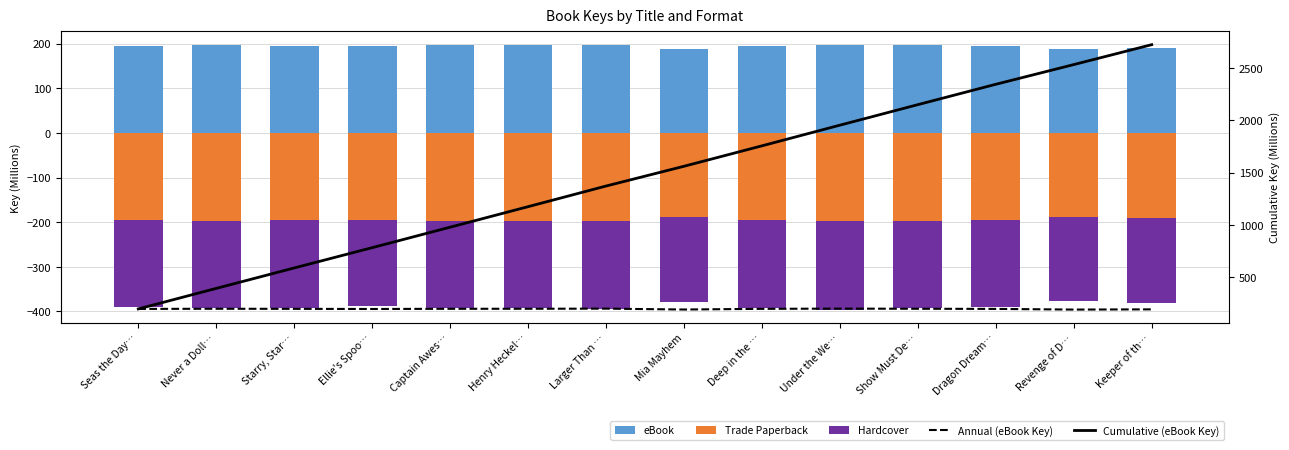

What is the total value across all series at Captain Awes…?

977.7